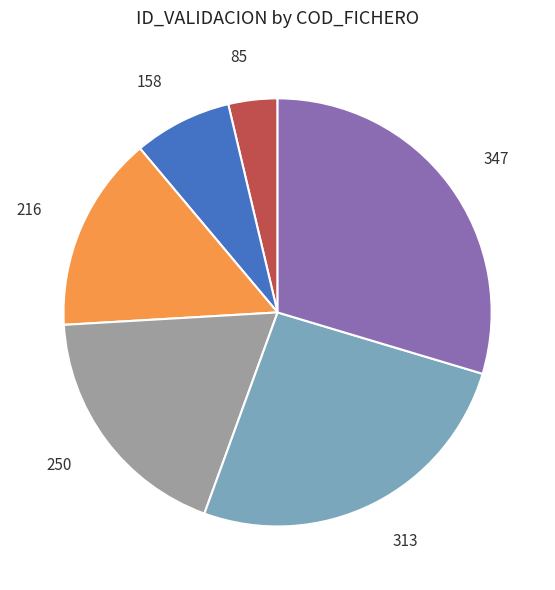

How many segments does this pie chart have?

6